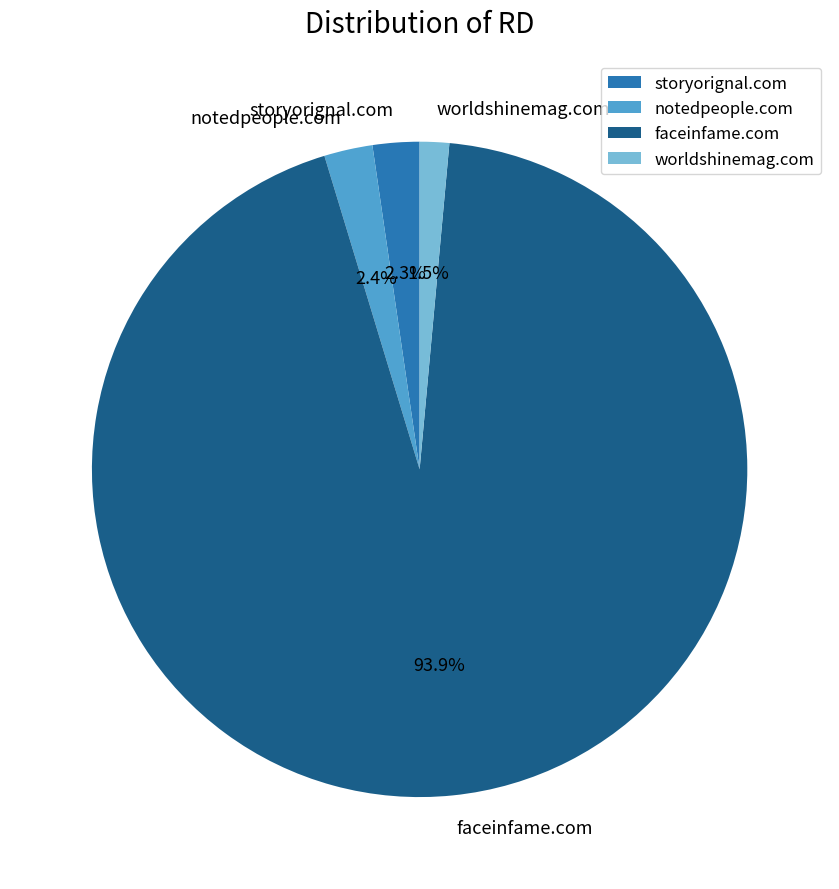

How many segments does this pie chart have?

4